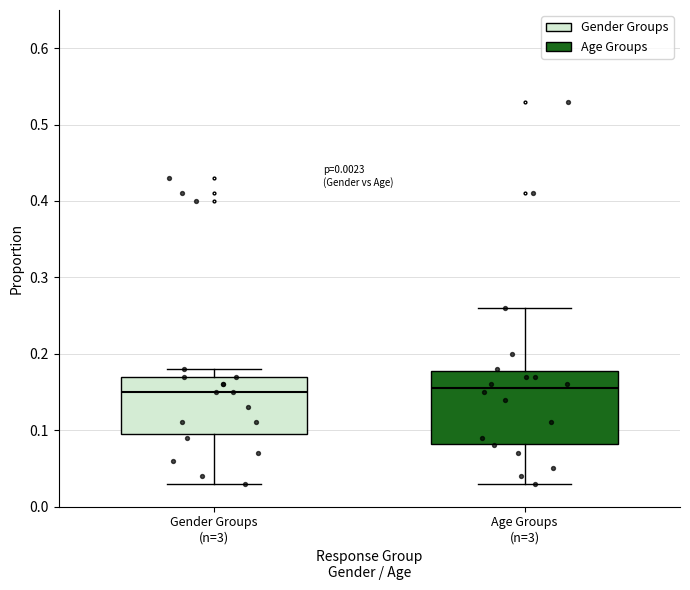

Reading left to right, read every box against the y-axis: the position of its median line, the range the box covers, and the ends of its whiskers. The values are not printed on the chart, so give them approximately, as read against the axis.

Gender Groups (n=3): median 0.15, box 0.10 to 0.17, whiskers 0.03 to 0.18
Age Groups (n=3): median 0.16, box 0.08 to 0.18, whiskers 0.03 to 0.26